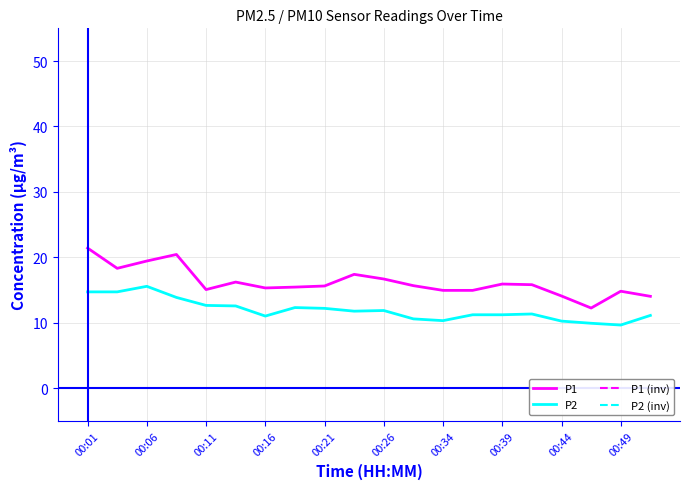

How many series are shown in this chart?

4